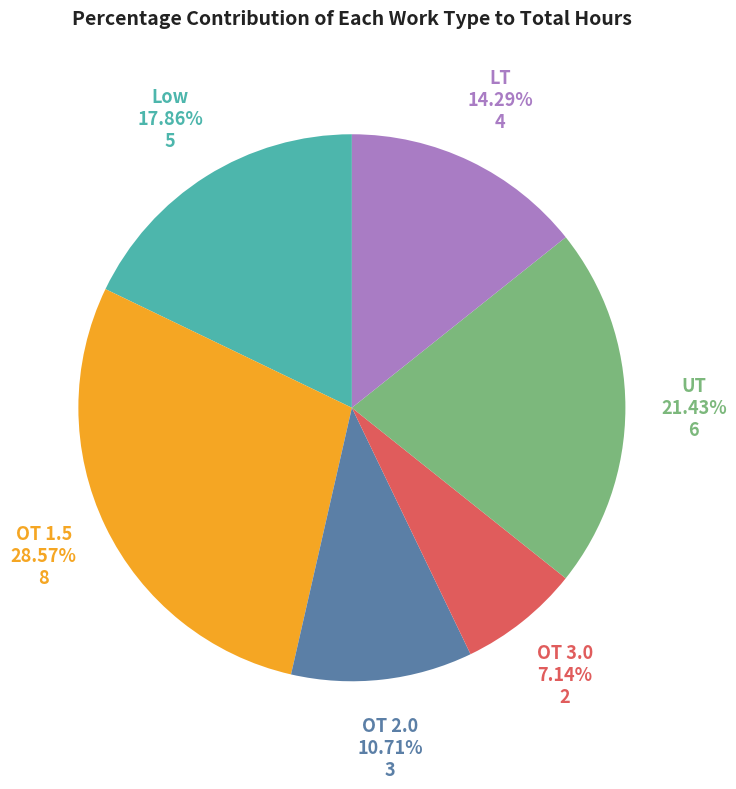

To the nearest percent, what is the difference between the largest and smallest slice percentages?

21%